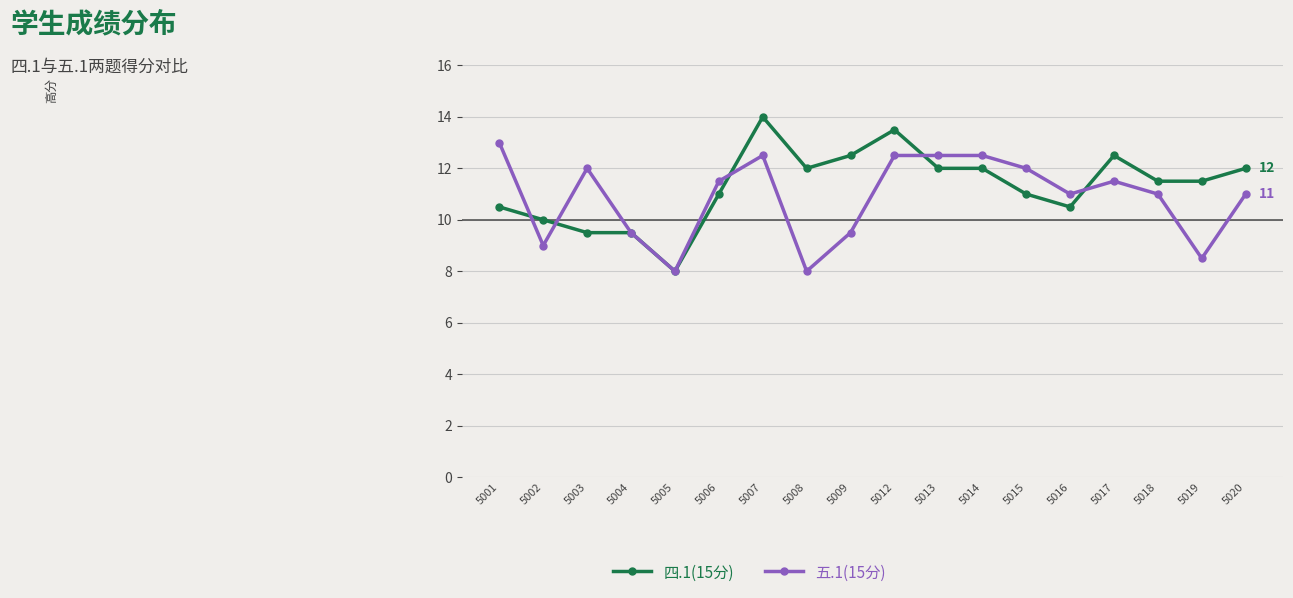

Is this an area chart (filled region under the line)?

No